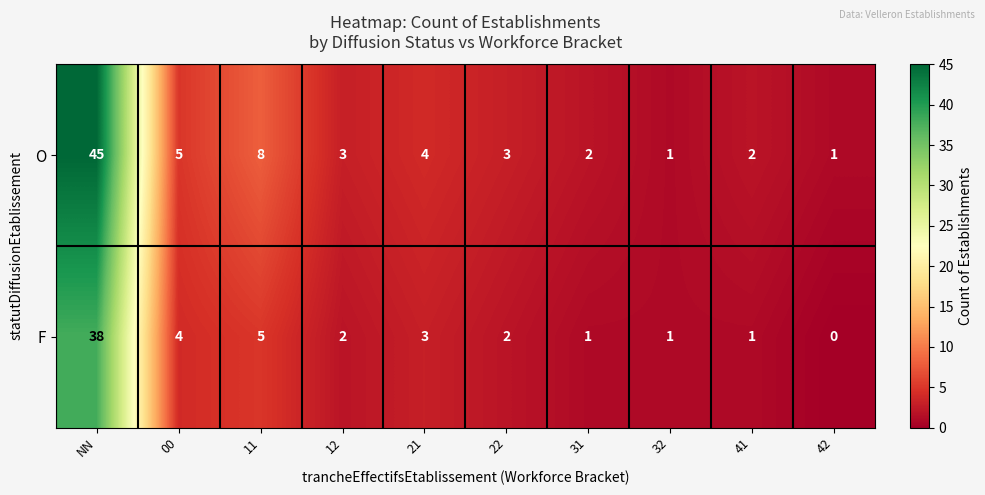

The O series shows 3 at 22. True or false?

True